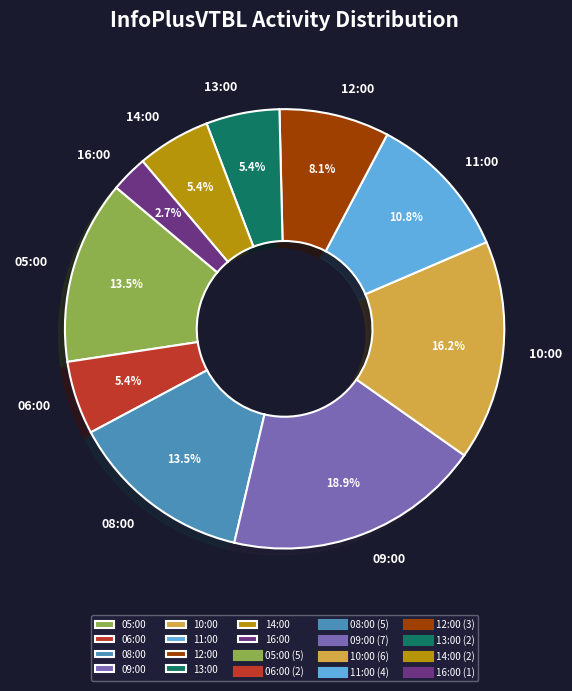

Which slice is the largest?

09:00